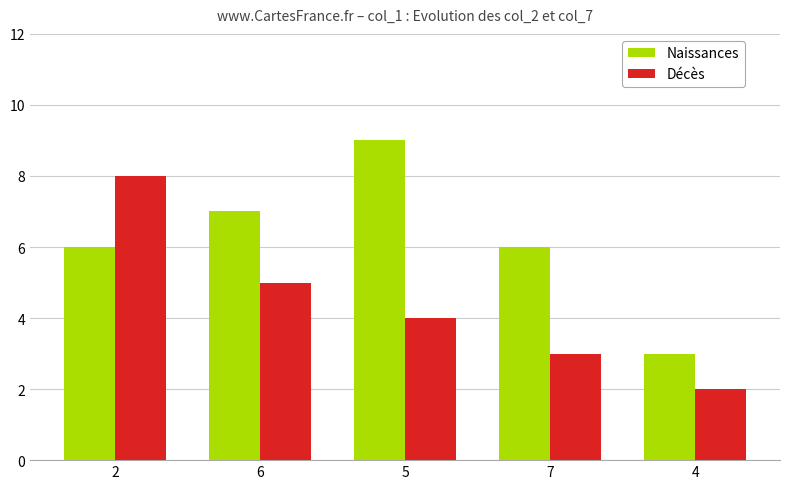

What is the total value across all series at 7?

9